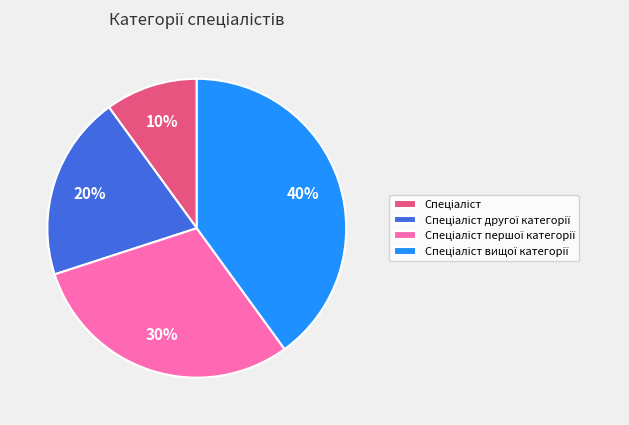

To the nearest percent, what is the average slice percentage?

25%